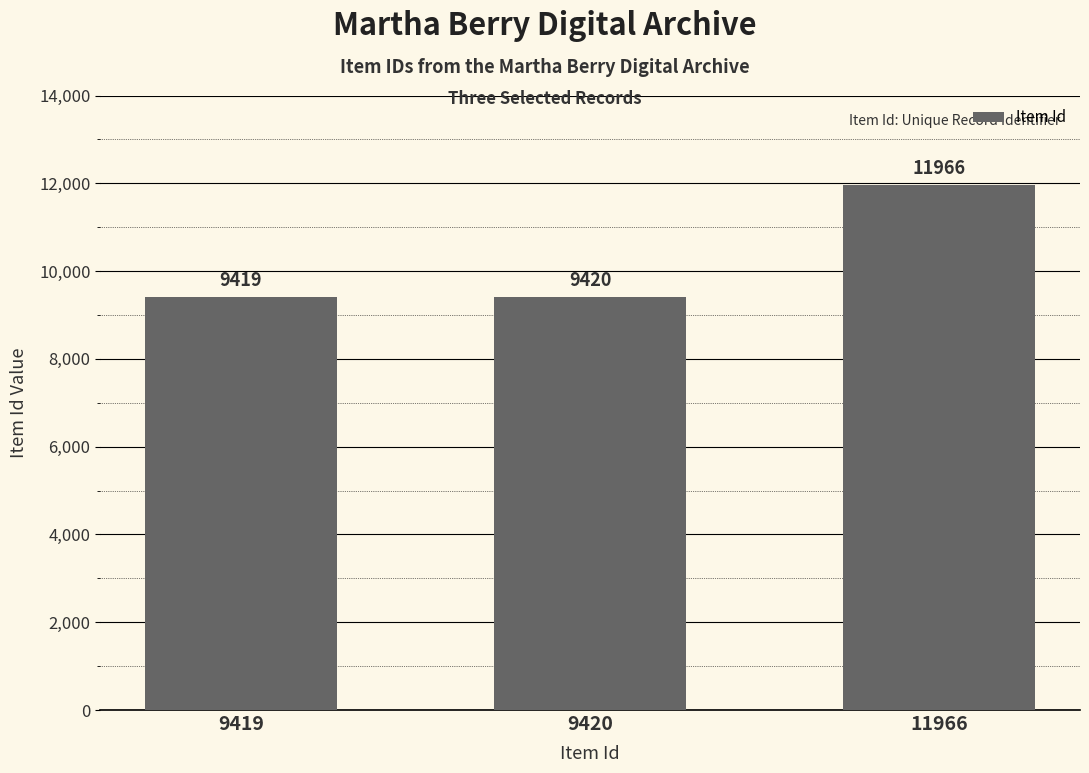

How many categories are shown in the chart?

3